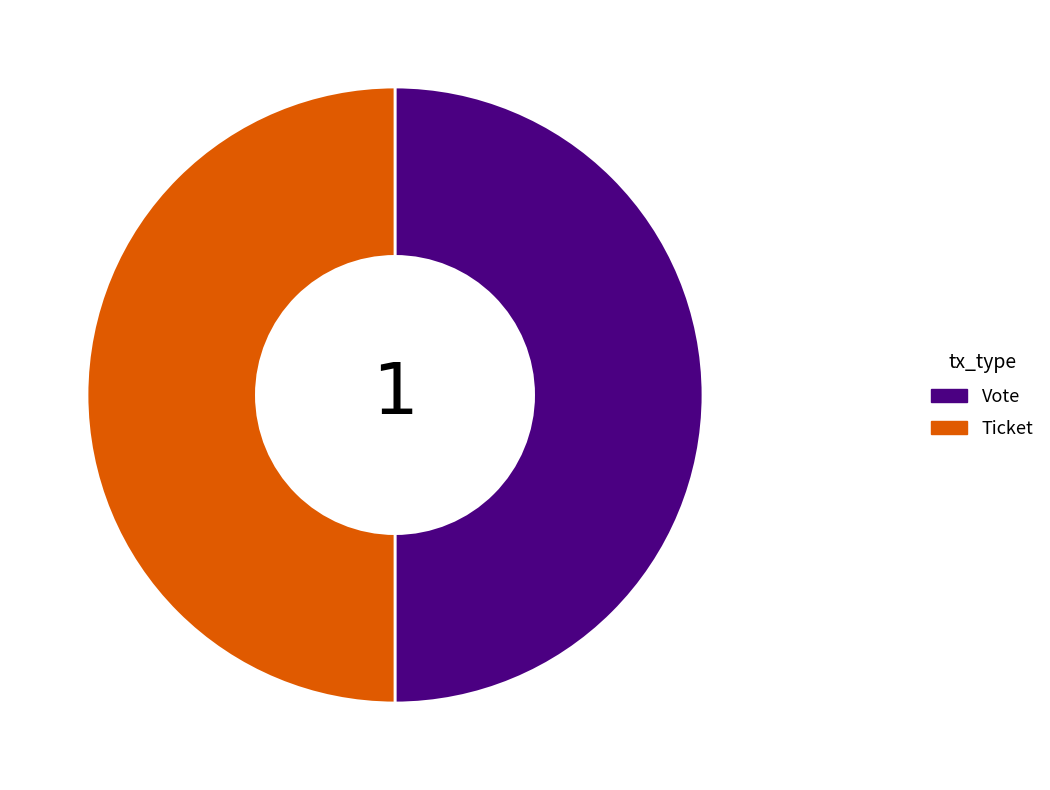

What is the ratio of the value at Ticket to the value at Vote?

1.0